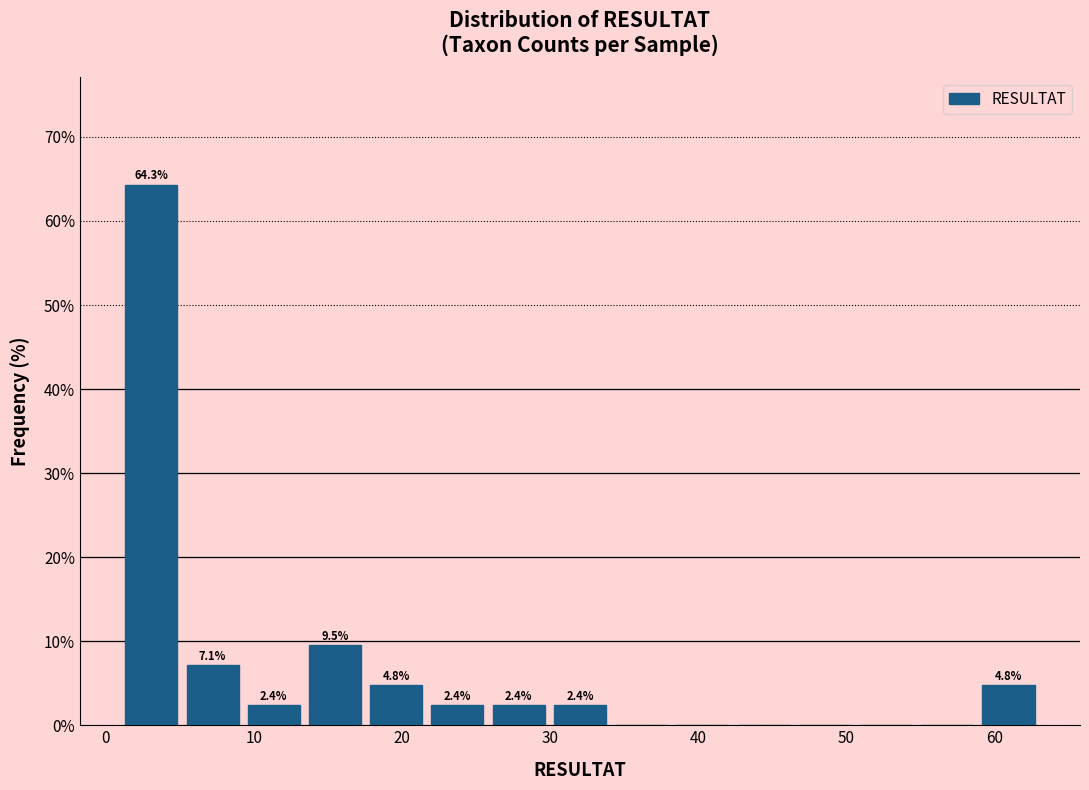

Over which range of the x-axis is the bar tallest?

1 to 5